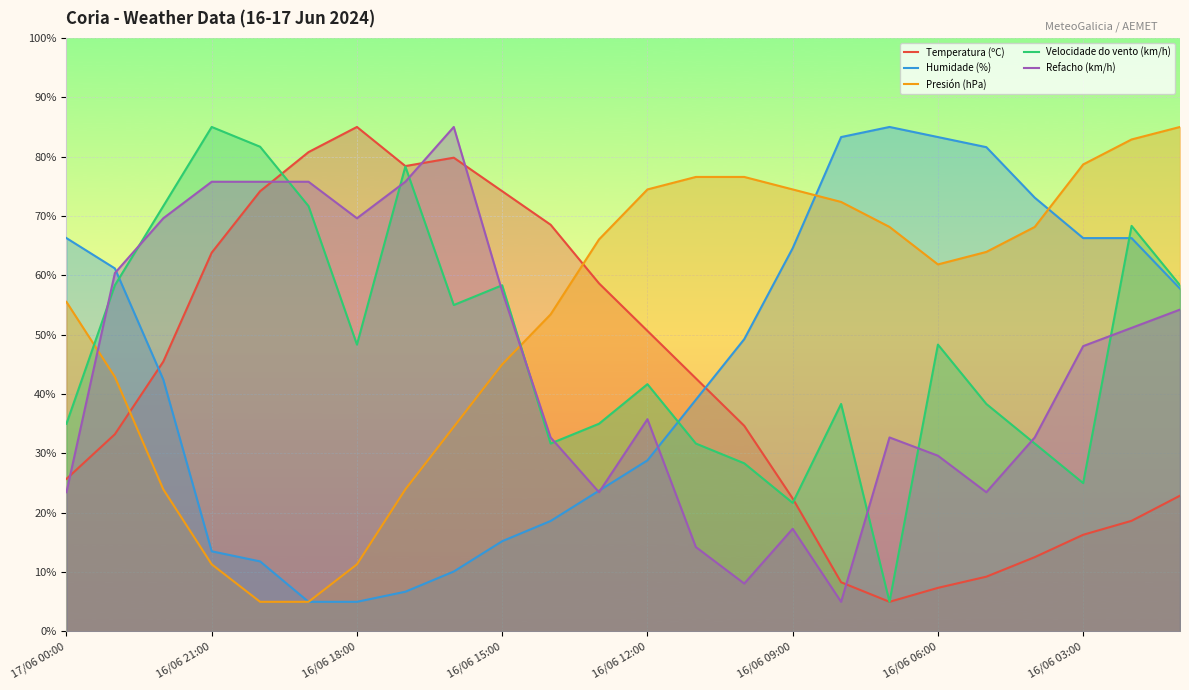

What is the maximum value shown in the chart?

85.0